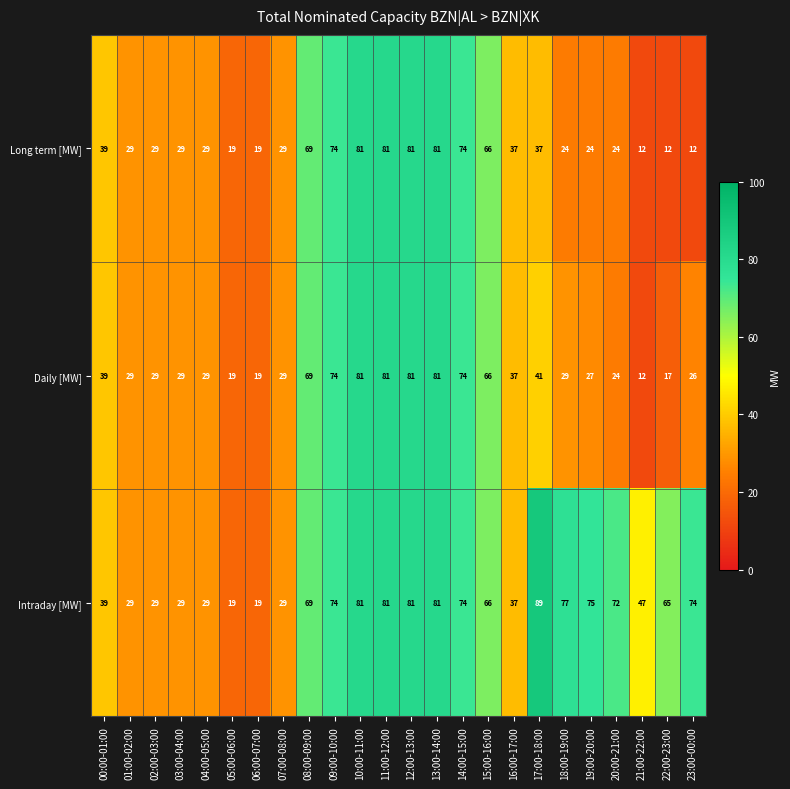

Which category has the lowest value in the Daily [MW] series?

21:00-22:00